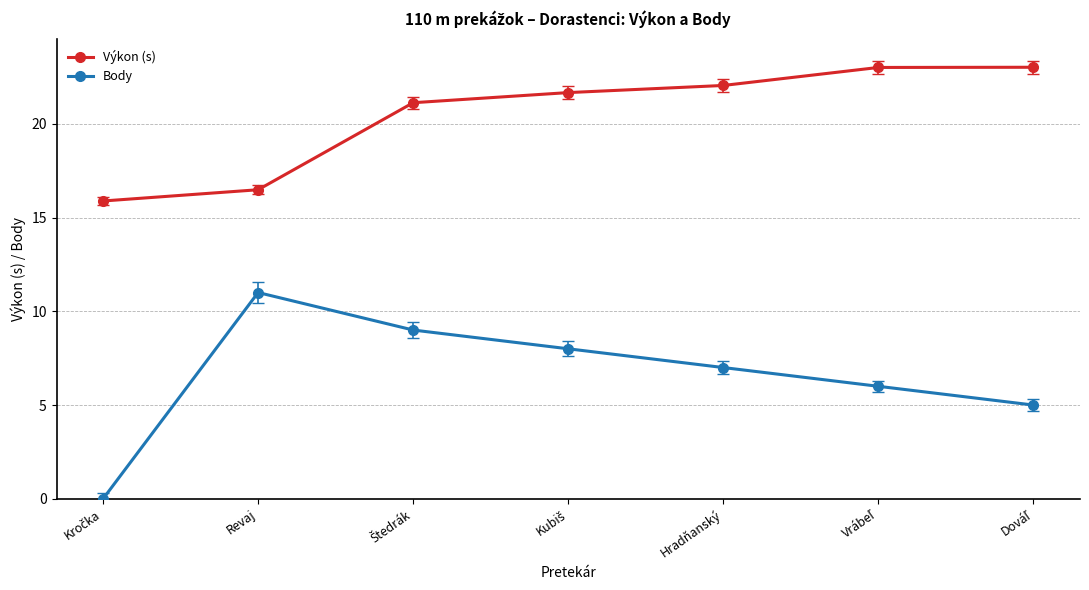

Rank the series by their maximum value, from highest to lowest.

Výkon (s), Body